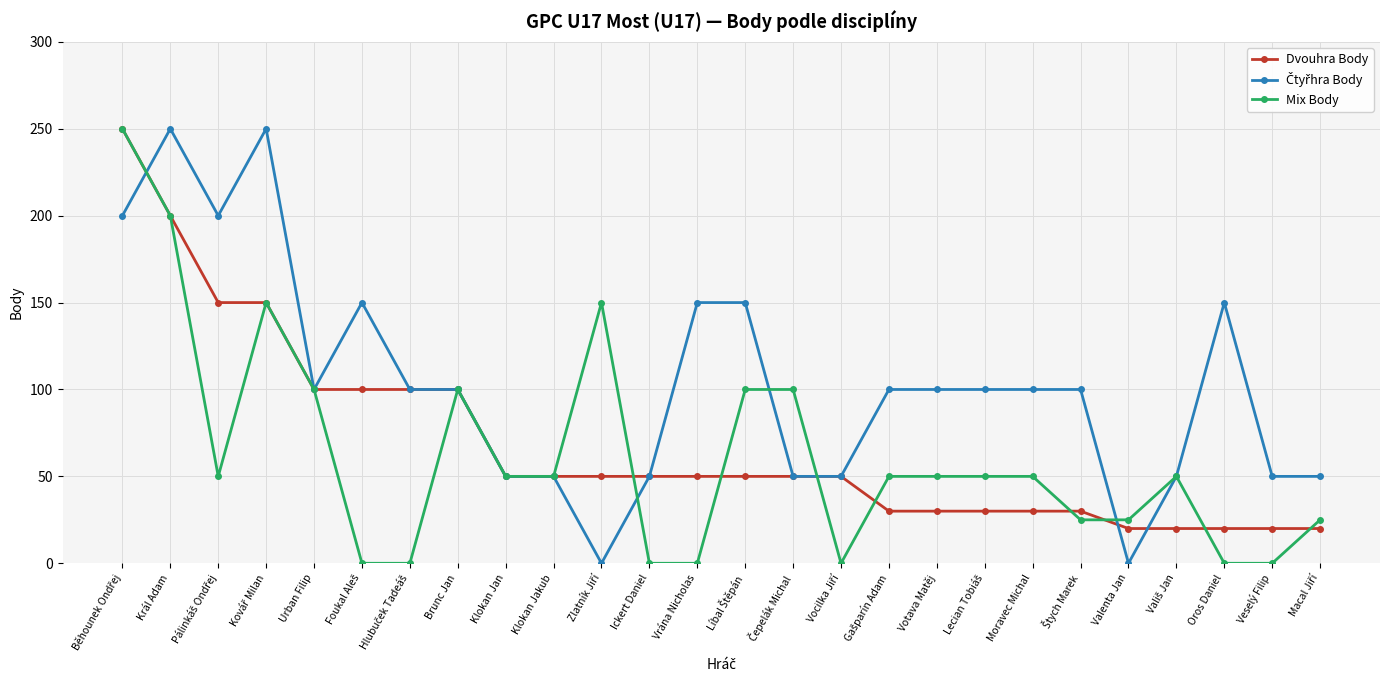

What is the difference between the maximum and minimum values in the Mix Body series?

250